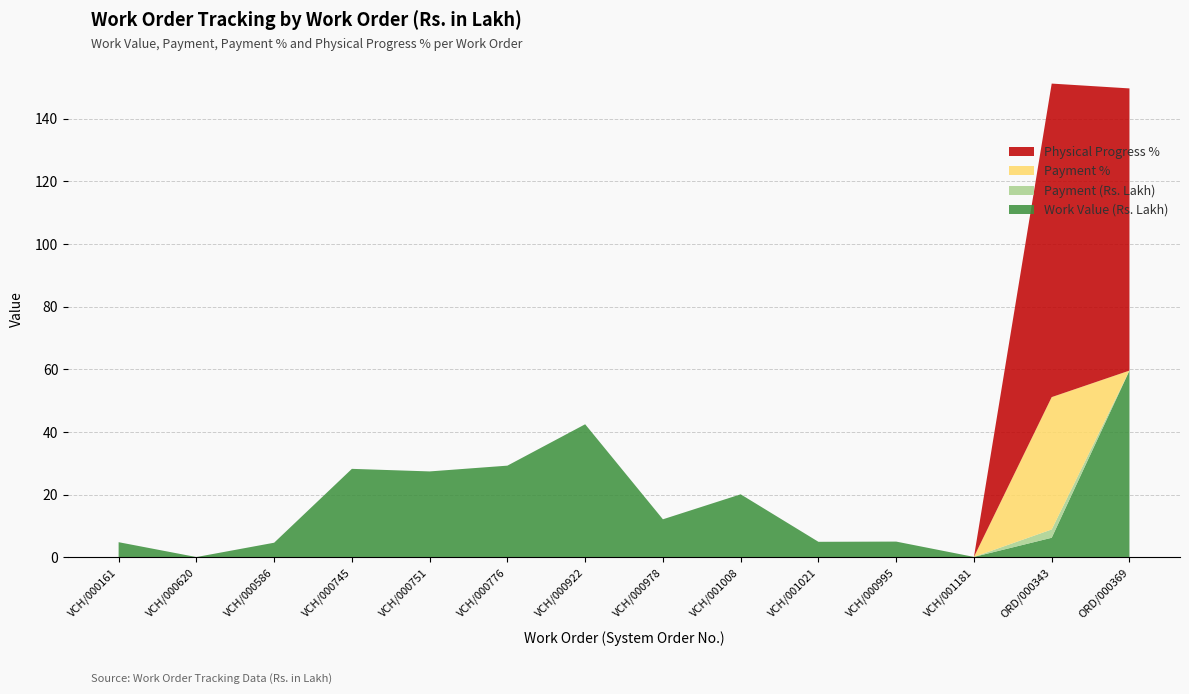

Reading left to right, list all the values displayed in this chart.

Work Value (Rs. Lakh): VCH/000161=4.9	VCH/000620=0.1	VCH/000586=4.7	VCH/000745=28.3	VCH/000751=27.4	VCH/000776=29.3	VCH/000922=42.5	VCH/000978=12.2	VCH/001008=20.1	VCH/001021=5.0	VCH/000995=5.1	VCH/001181=0.2	ORD/000343=6.3	ORD/000369=59.6
Payment (Rs. Lakh): VCH/000161=0.0	VCH/000620=0.0	VCH/000586=0.0	VCH/000745=0.0	VCH/000751=0.0	VCH/000776=0.0	VCH/000922=0.0	VCH/000978=0.0	VCH/001008=0.0	VCH/001021=0.0	VCH/000995=0.0	VCH/001181=0.0	ORD/000343=2.6	ORD/000369=0.0
Payment %: VCH/000161=0.0	VCH/000620=0.0	VCH/000586=0.0	VCH/000745=0.0	VCH/000751=0.0	VCH/000776=0.0	VCH/000922=0.0	VCH/000978=0.0	VCH/001008=0.0	VCH/001021=0.0	VCH/000995=0.0	VCH/001181=0.0	ORD/000343=42.2	ORD/000369=0.0
Physical Progress %: VCH/000161=0.0	VCH/000620=0.0	VCH/000586=0.0	VCH/000745=0.0	VCH/000751=0.0	VCH/000776=0.0	VCH/000922=0.0	VCH/000978=0.0	VCH/001008=0.0	VCH/001021=0.0	VCH/000995=0.0	VCH/001181=0.0	ORD/000343=100.0	ORD/000369=90.0